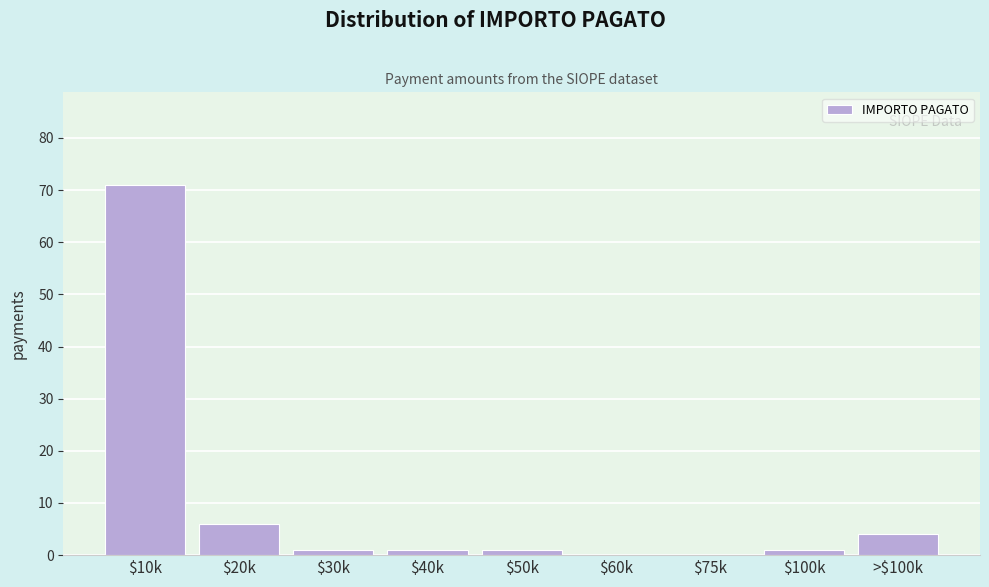

Where is the data nearest to the value 35?

$20k